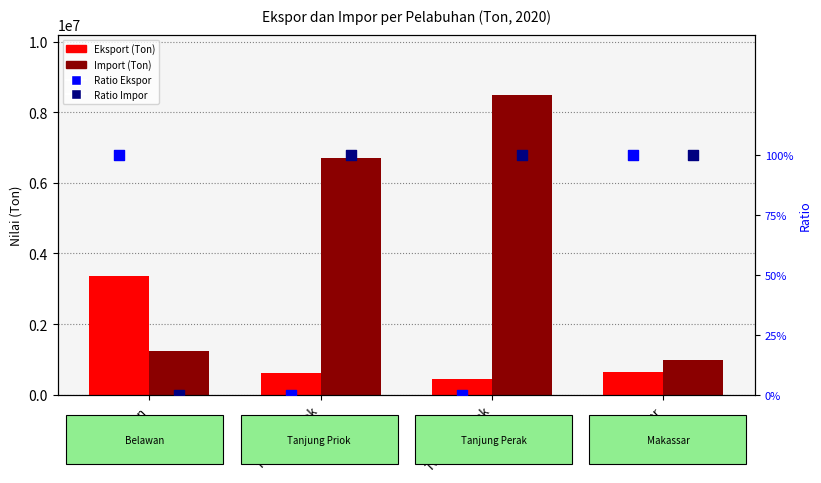

At which category is the sum across all series the highest?

Tanjung Perak